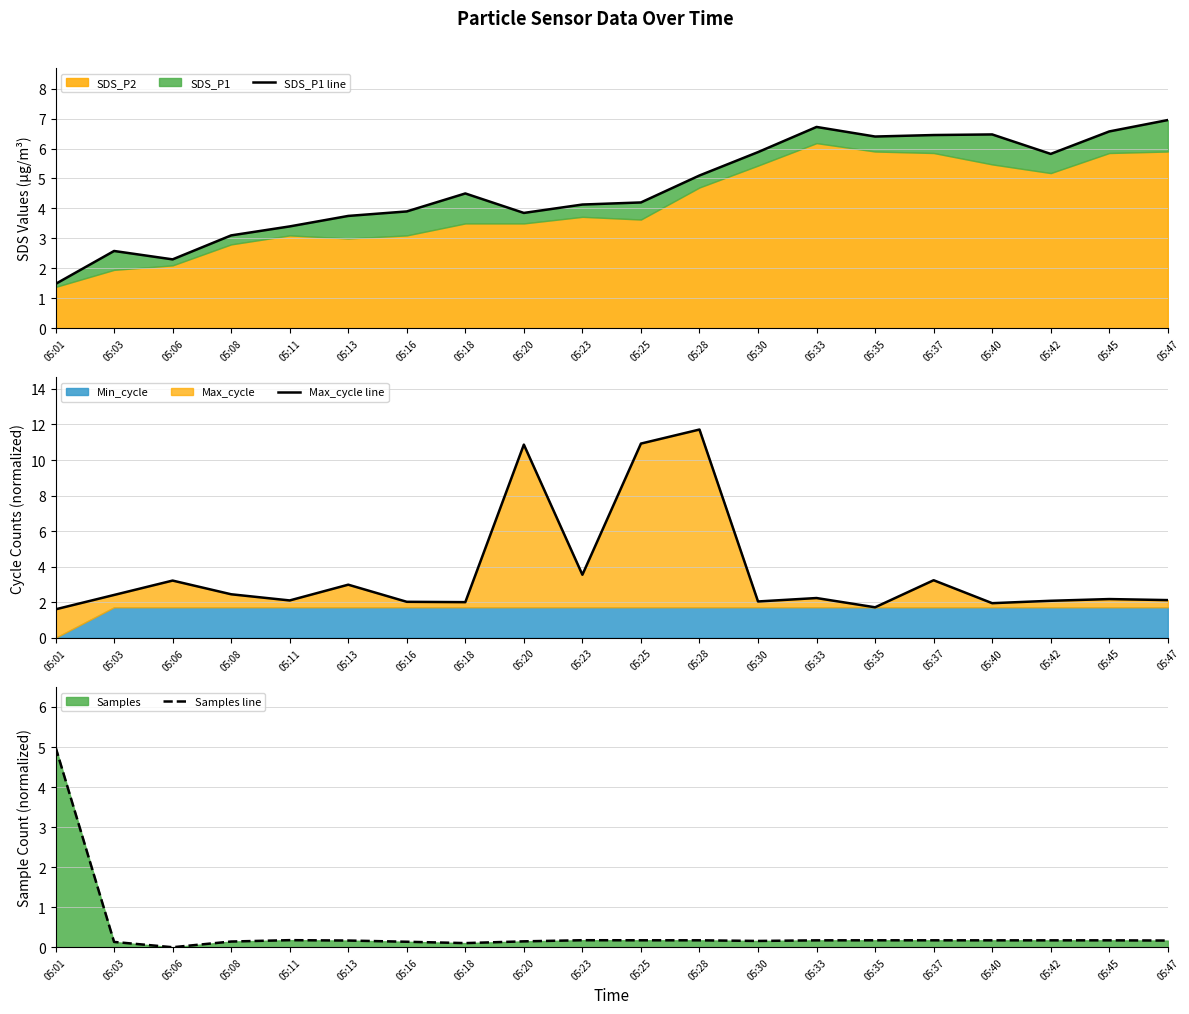

The value of Max_cycle line at 05:18 is 3.6. True or false?

False